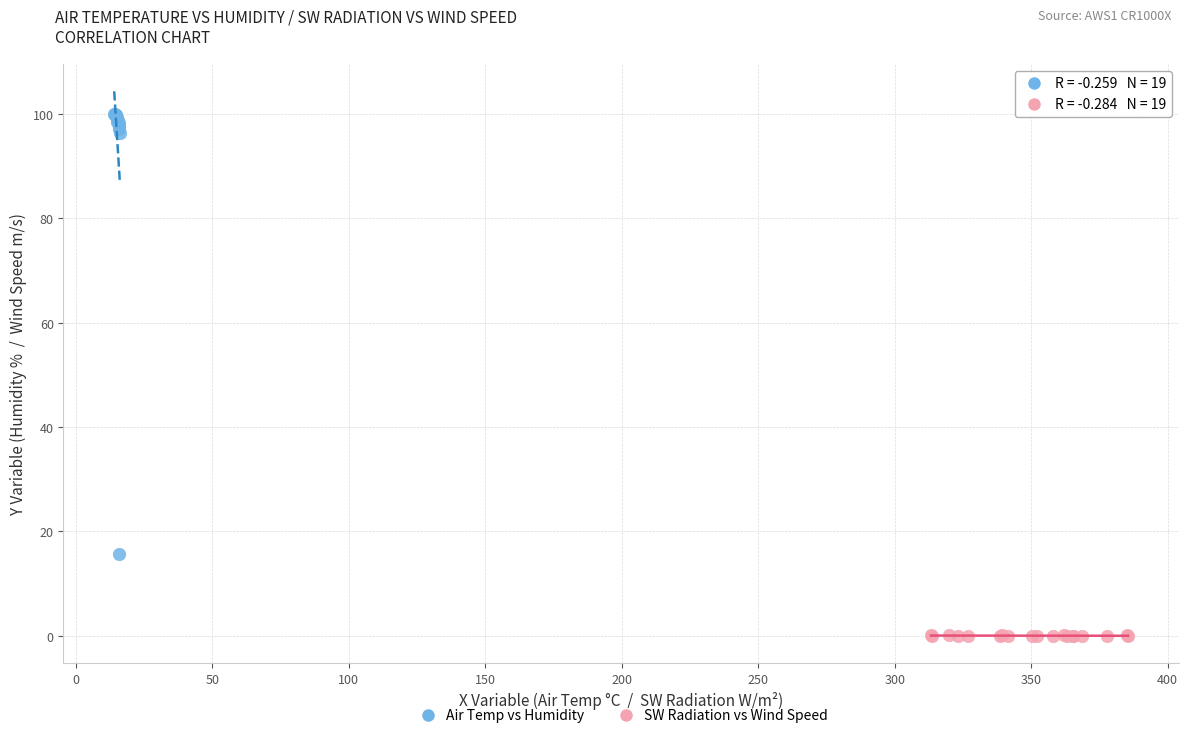

Which series reaches the maximum Y coordinate?

Air Temp vs Humidity